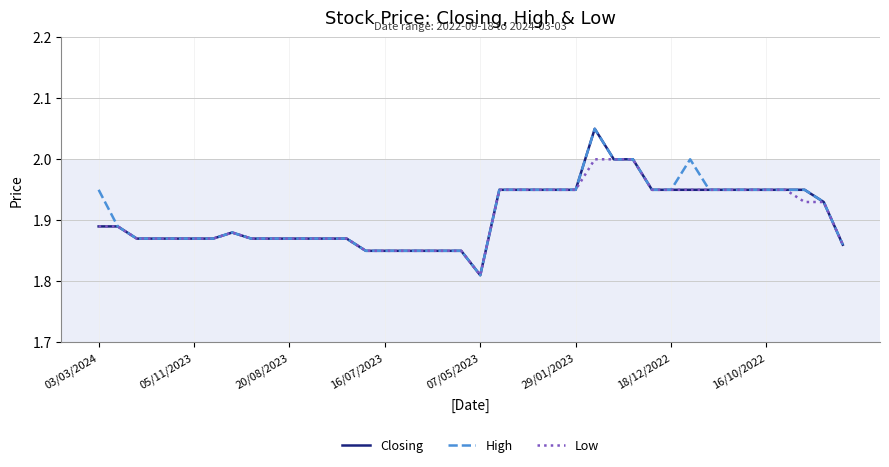

True or false: Low and Closing cross at least once.

False